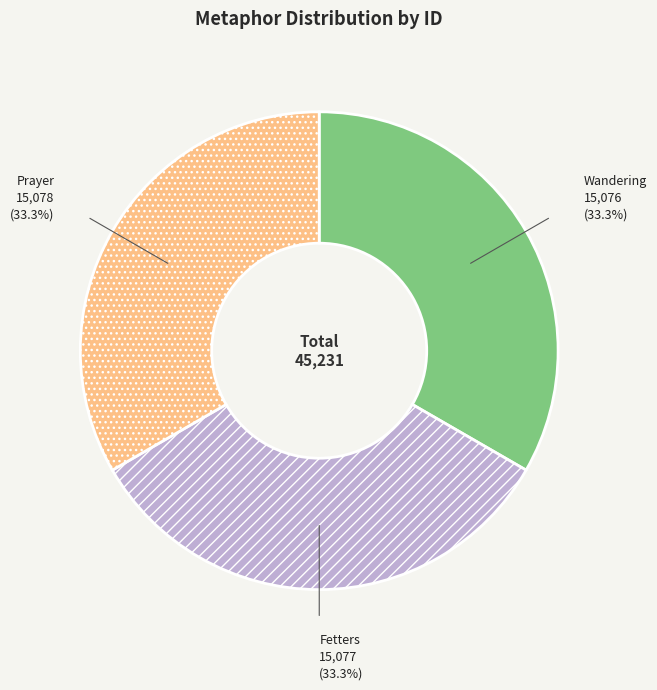

Does Wandering account for over 50% of the chart?

No